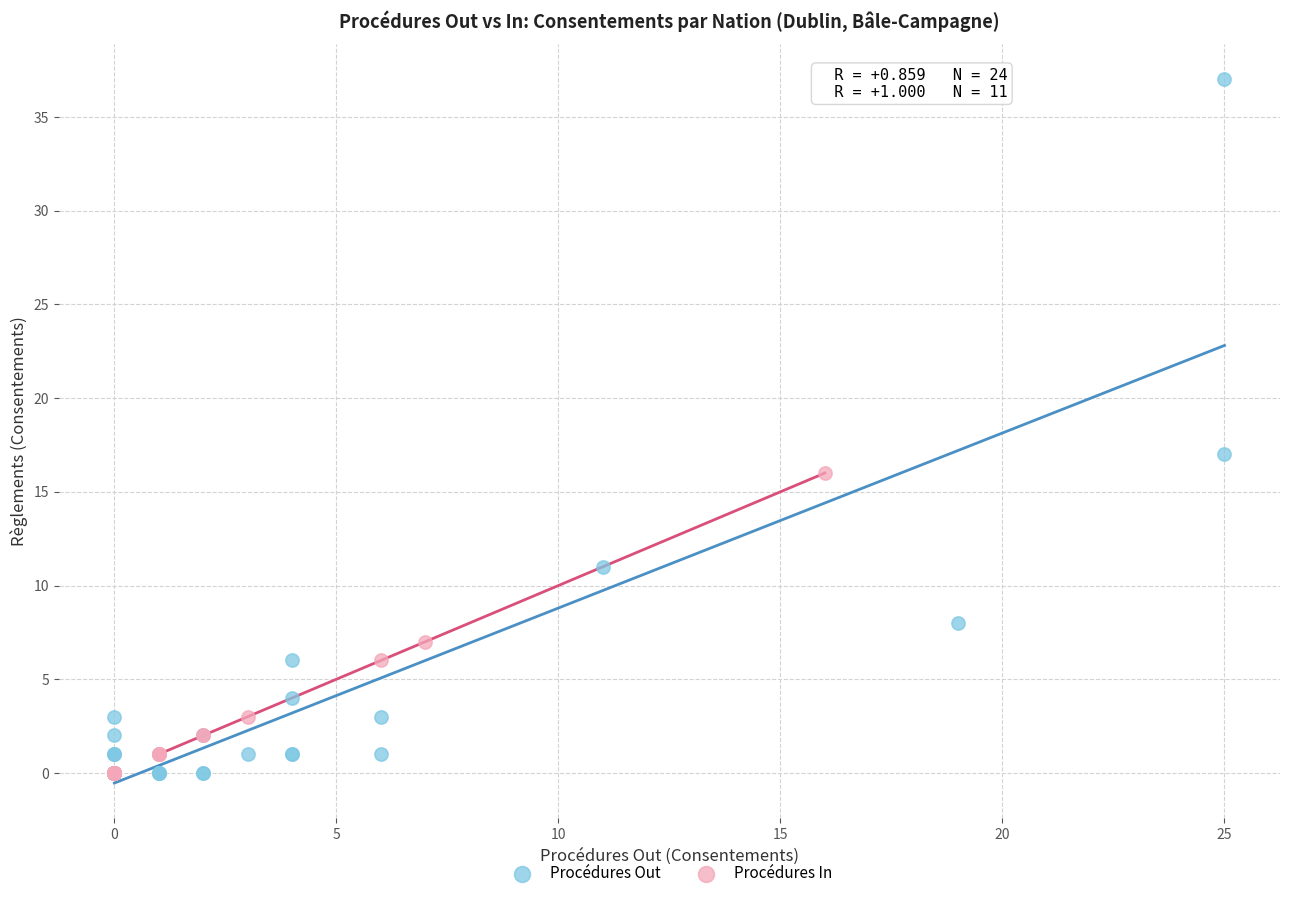

Which series has the widest spread of Y values?

Procédures Out